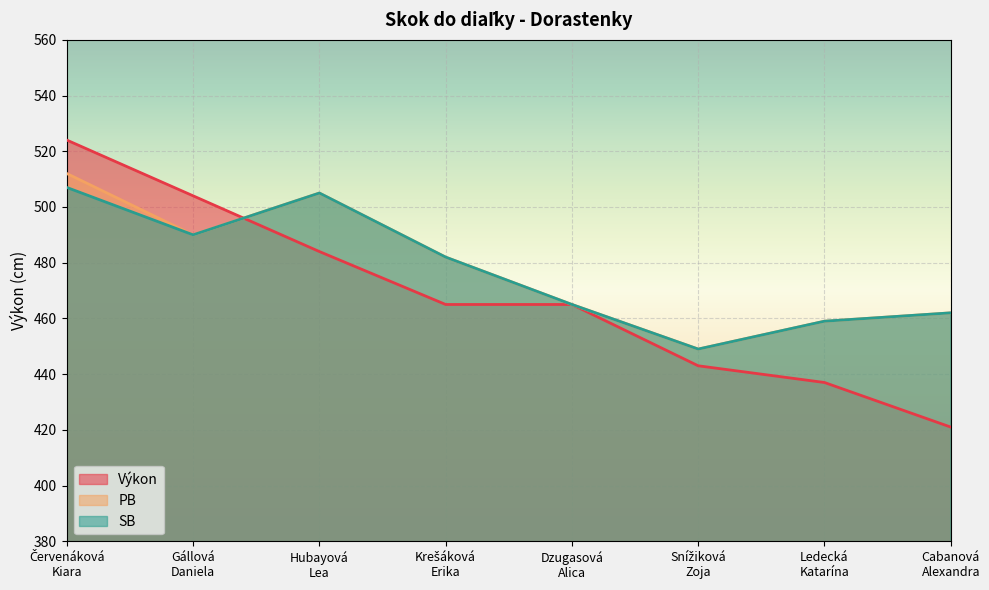

What is the average value of the Výkon series?

468